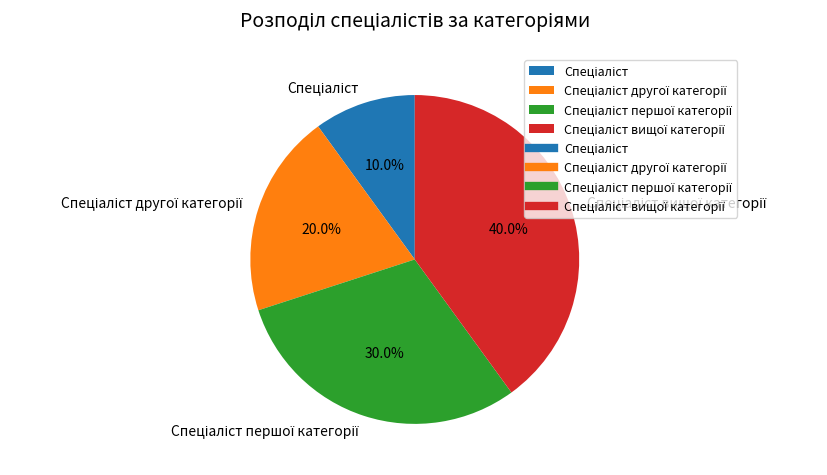

Is there a majority slice in this chart?

No